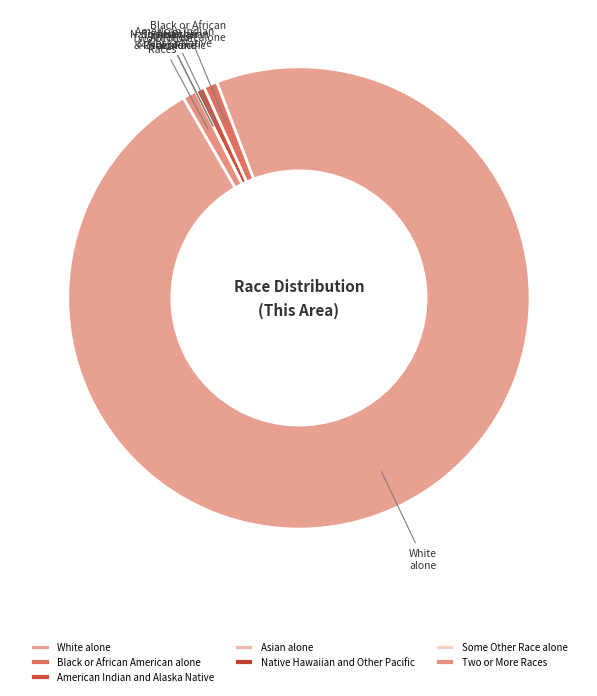

True or false: American Indian and Alaska Native accounts for 1% of the total.

True